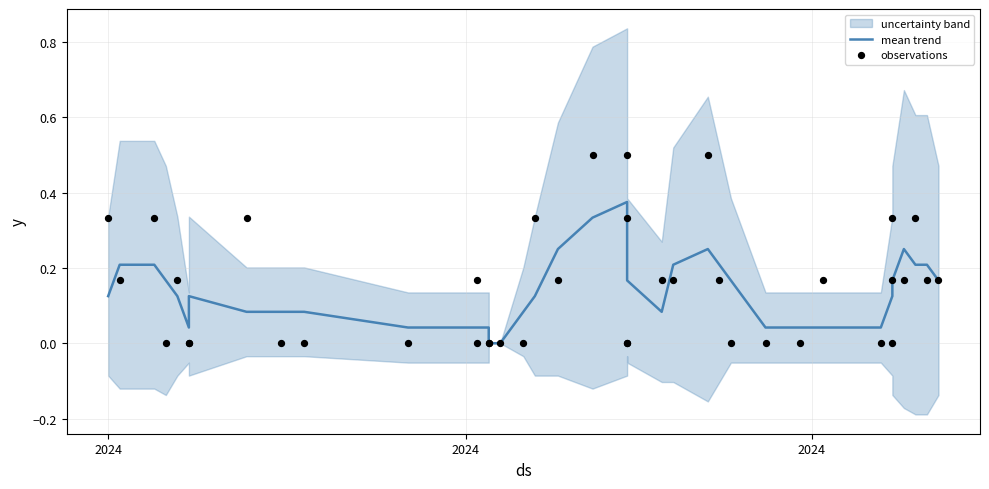

At how many categories does at least one series exceed 0?

38